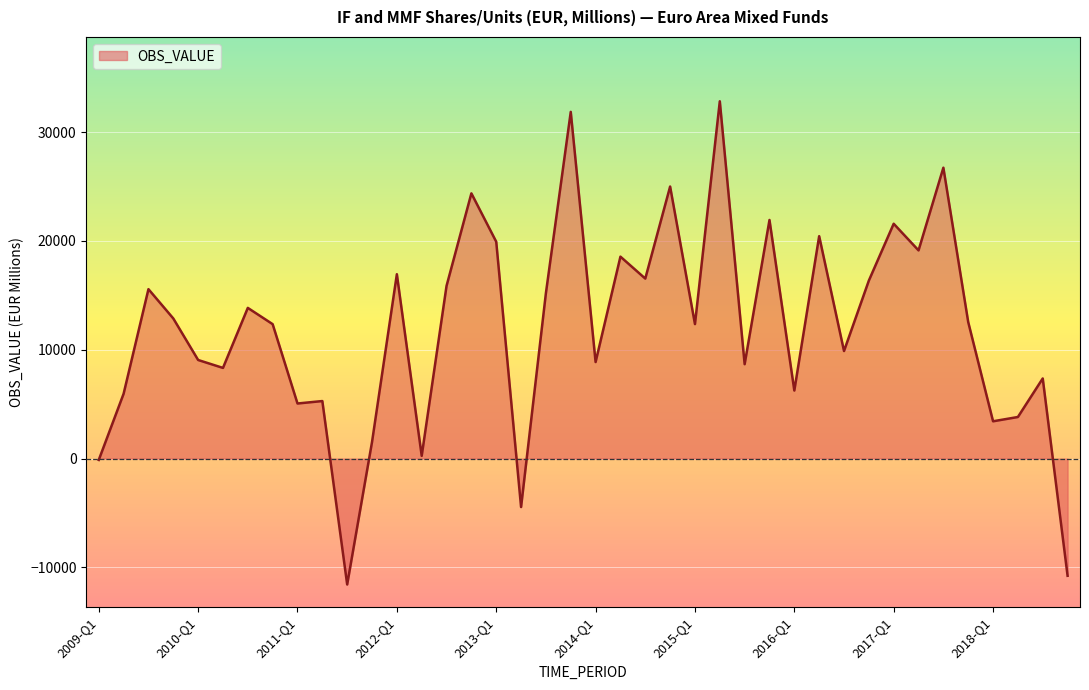

What is the greatest value displayed?

32838.5